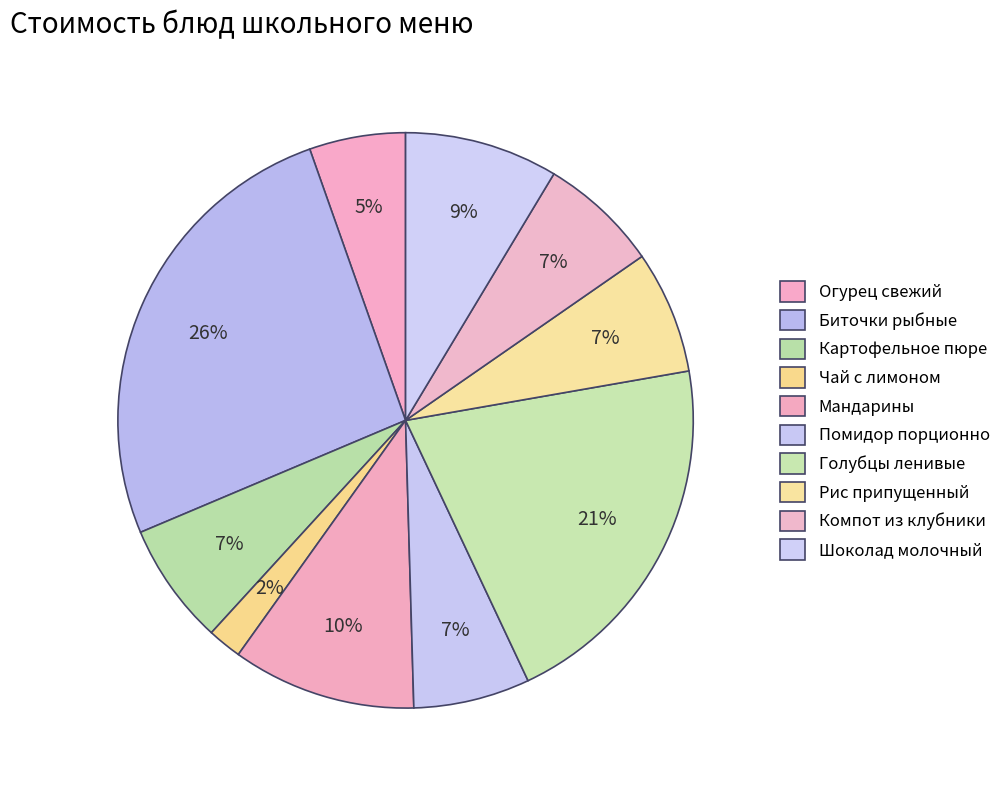

To the nearest percent, what portion does Голубцы ленивые represent?

21%